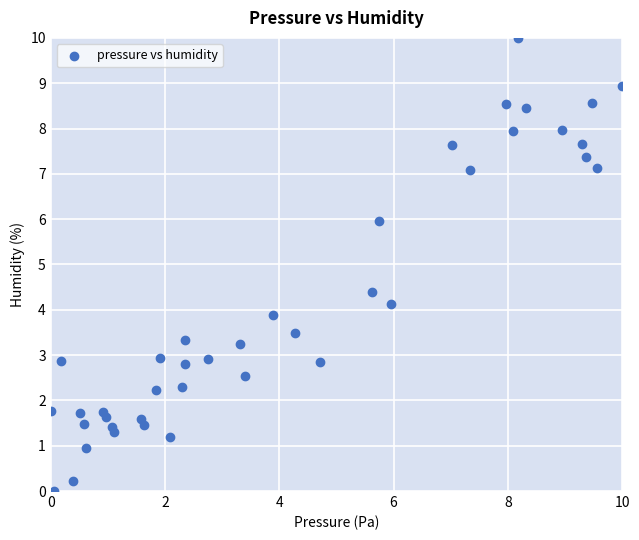

What is the range of Y values (max minus min)?

10.0